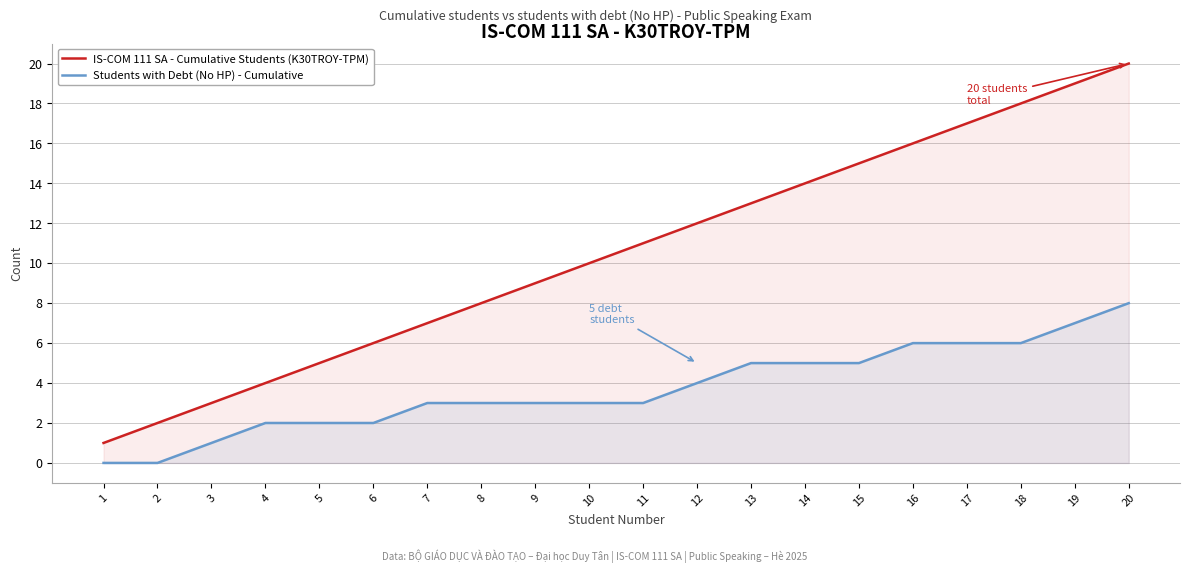

What is the value of the Students with Debt (No HP) - Cumulative point at the 6th from the left?

2